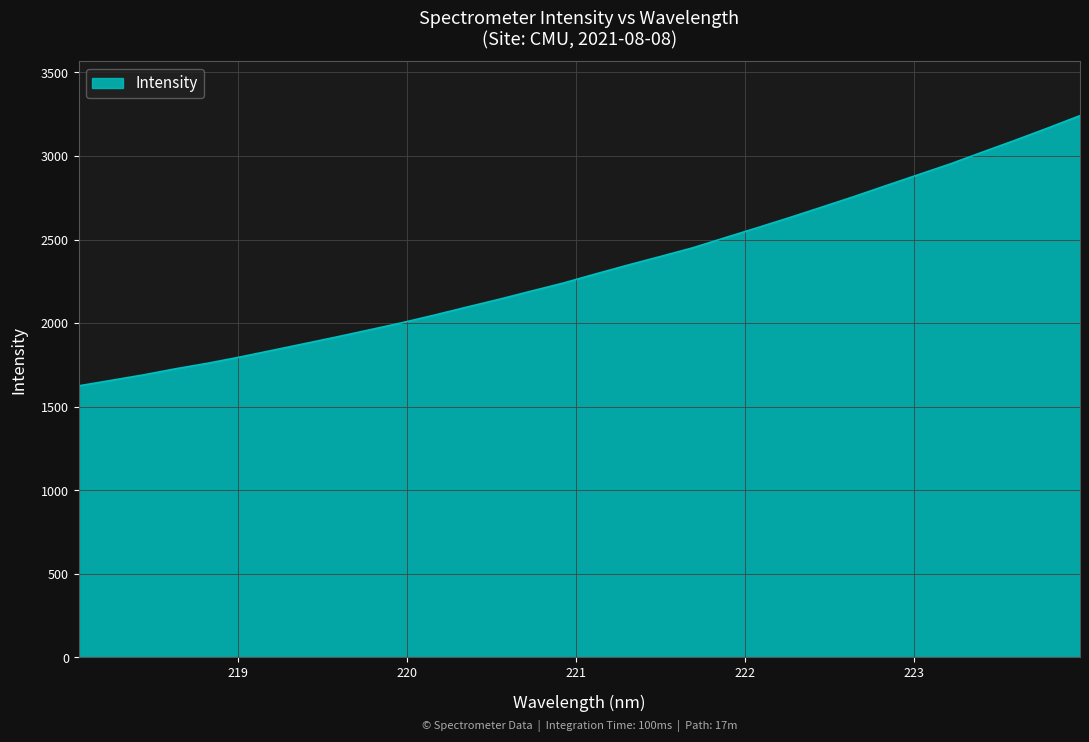

What is the difference between the maximum and minimum values?

1616.2